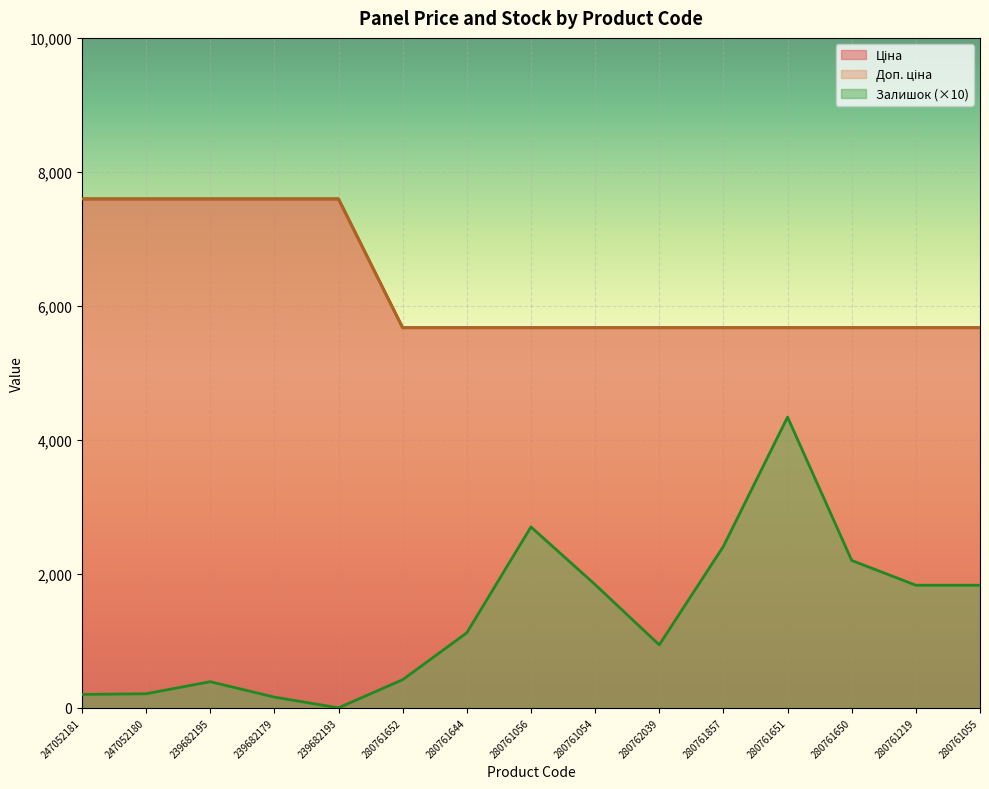

At 280761054, list the series in order from largest to smallest.

Ціна, Доп. ціна, Залишок